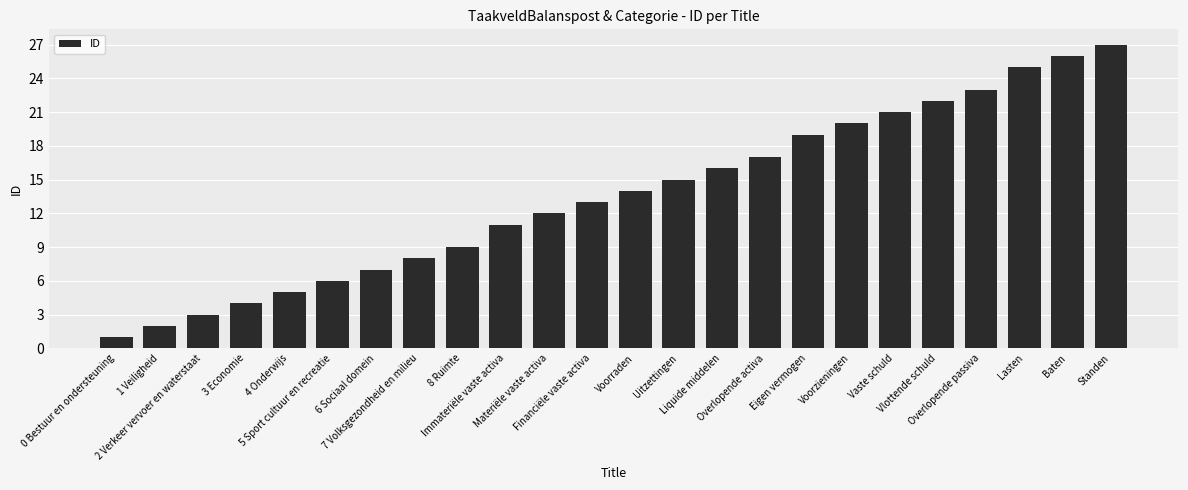

Between 0 Bestuur en ondersteuning and Immateriële vaste activa, which is larger?

Immateriële vaste activa